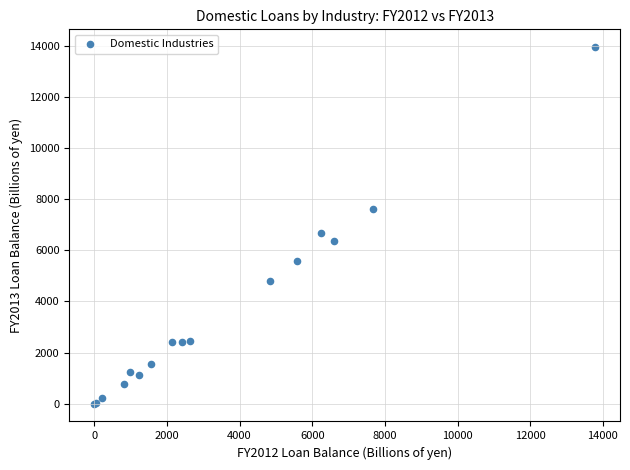

What Y value in the scatter plot is closest to 6975?

6682.1